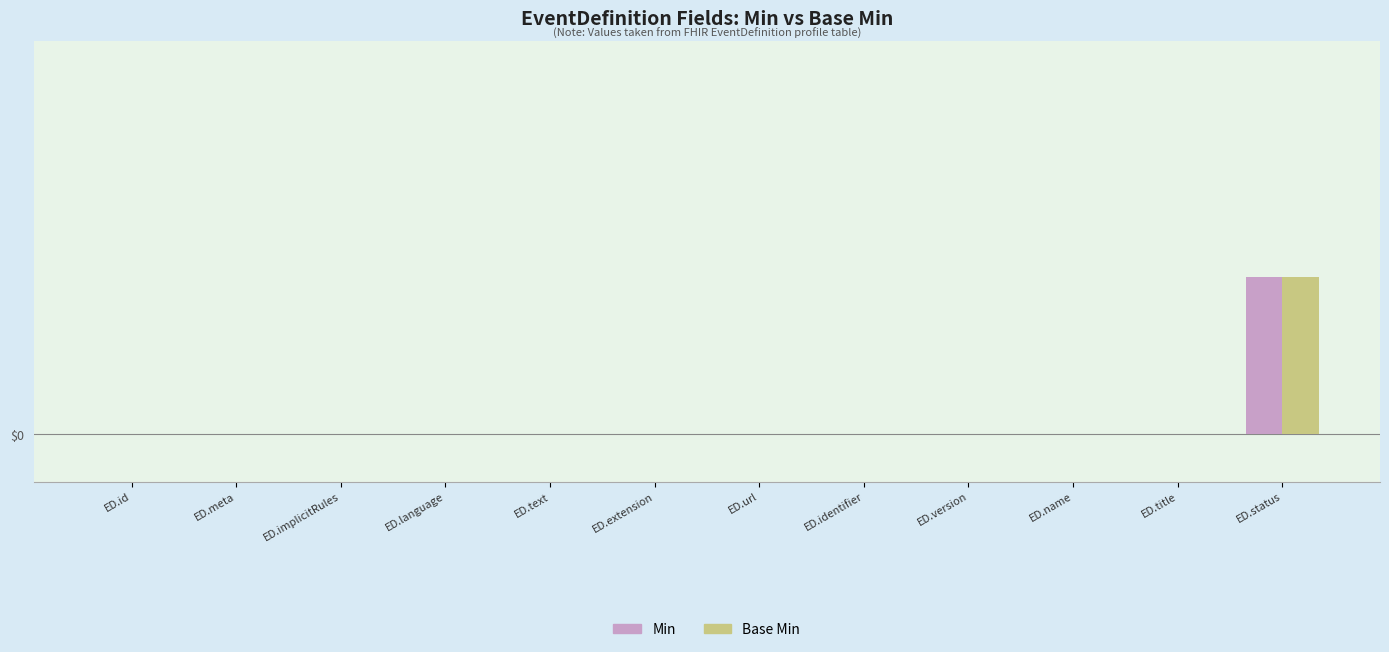

Reading left to right, what are all the values shown in this chart?

Min: 0	0	0	0	0	0	0	0	0	0	0	1
Base Min: 0	0	0	0	0	0	0	0	0	0	0	1